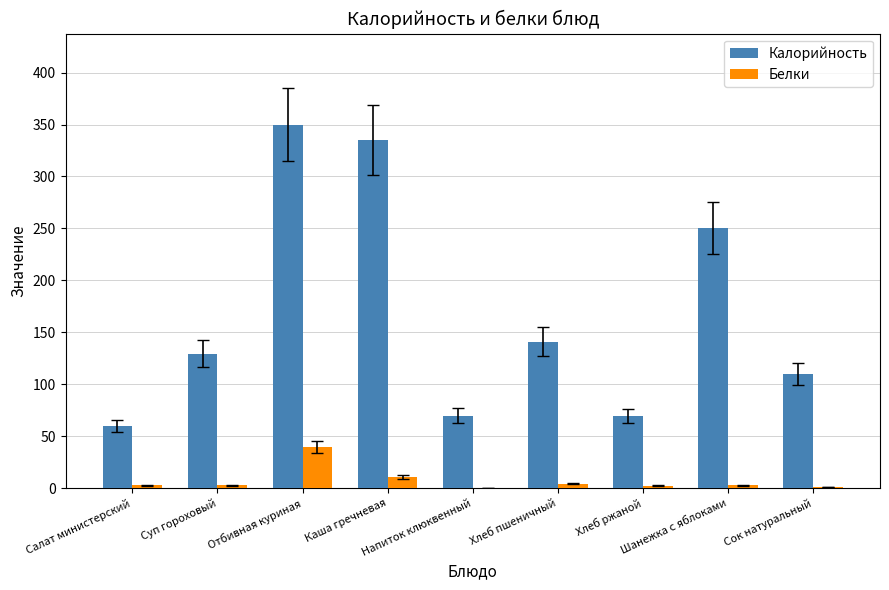

Which series has the largest total across all categories?

Калорийность